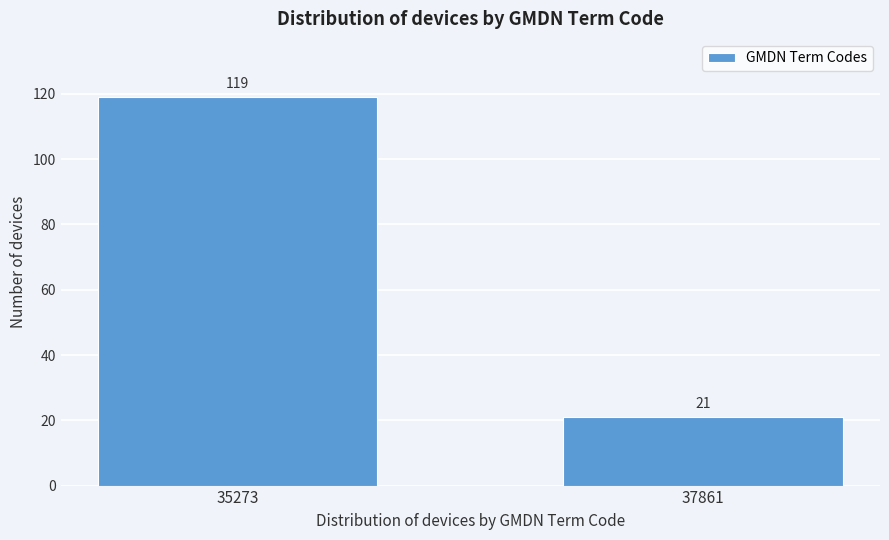

Reading left to right, what are all the values shown in this chart?

35273=119	37861=21